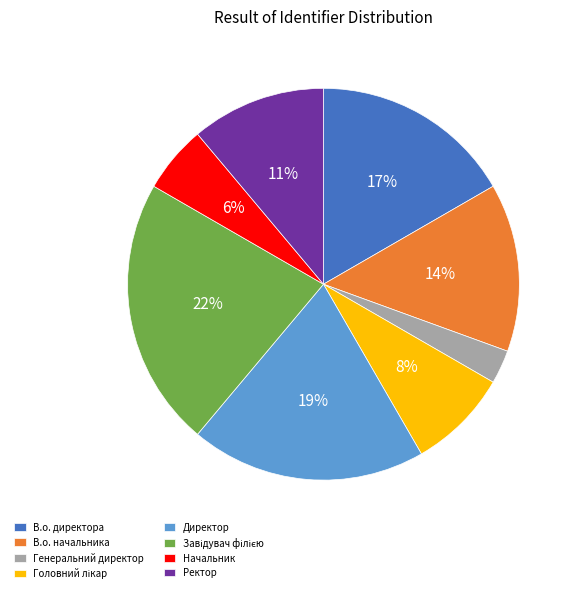

Which slice is the smallest?

Генеральний директор